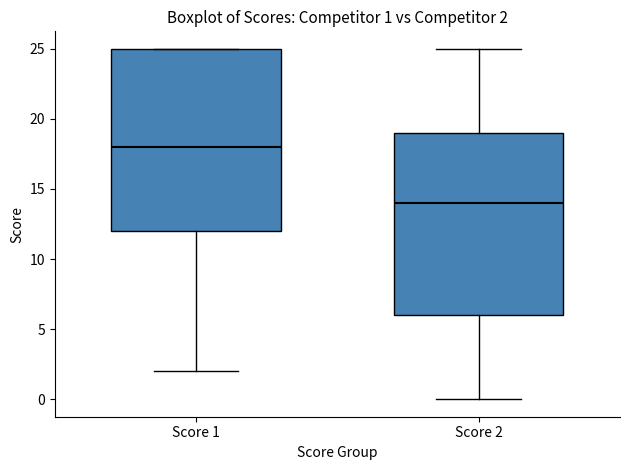

Which box's median line is the lowest?

Score 2